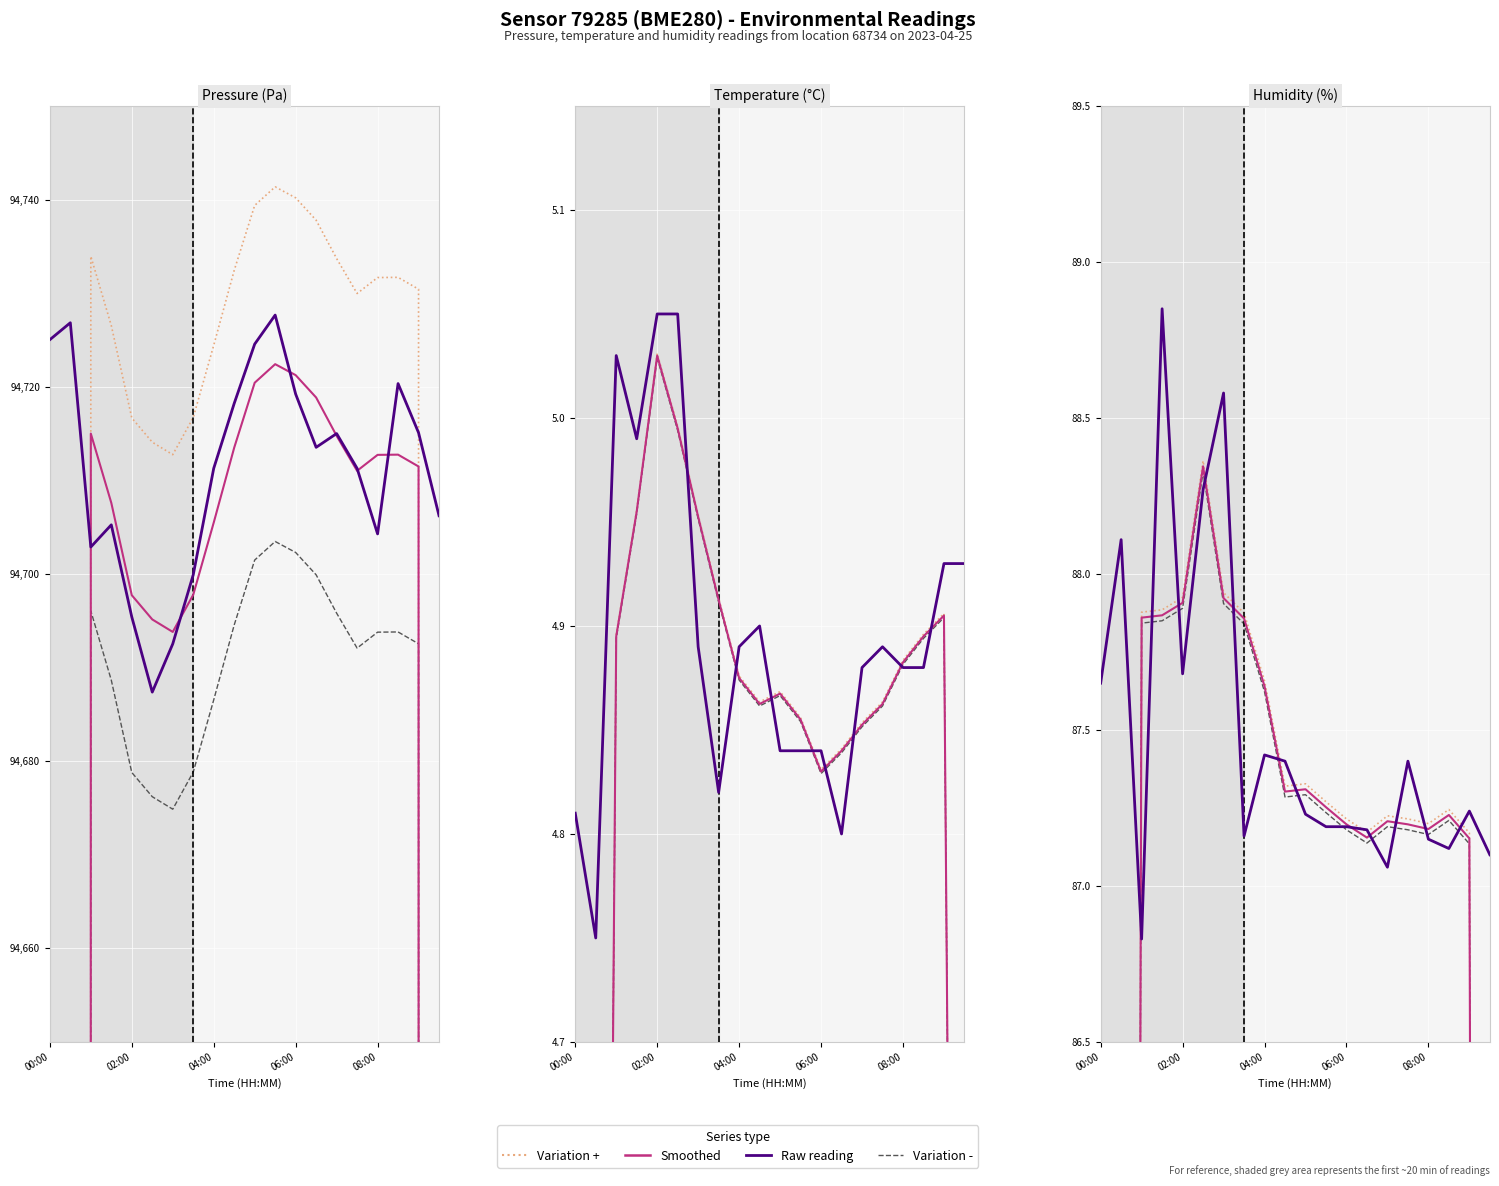

What is the label of the 13th point from the right?

03:30